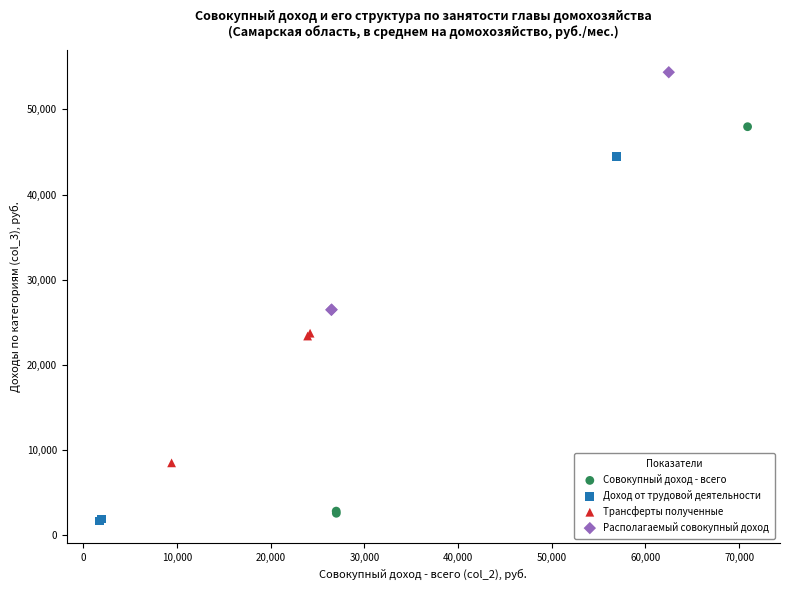

Which series reaches the maximum Y coordinate?

Располагаемый совокупный доход